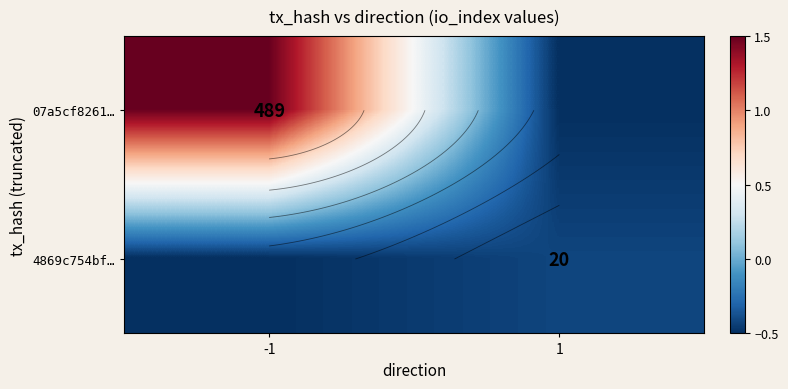

What is the difference between the maximum and minimum values in the 4869c754bf… series?

0.1